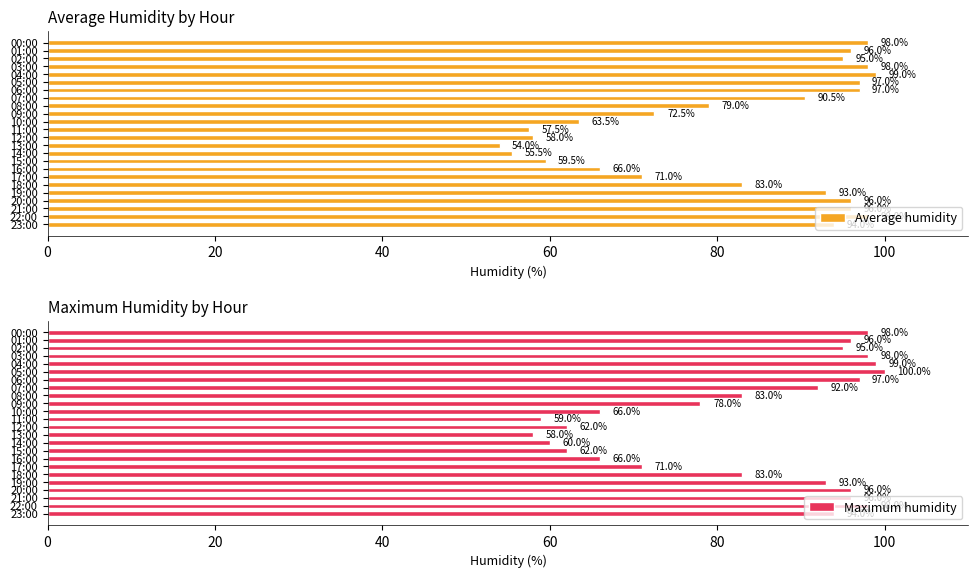

At which label does Average humidity reach its peak?

04:00